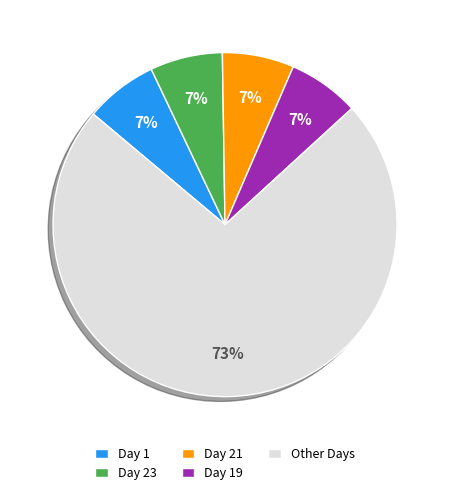

Which slice is the largest?

Other Days